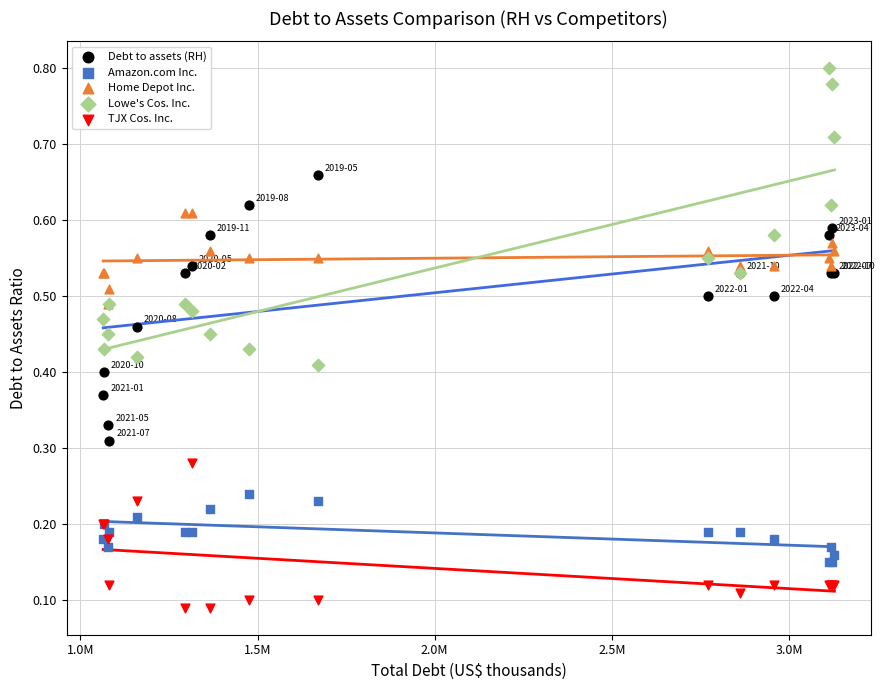

What are all the series names shown in the legend?

Debt to assets (RH), Amazon.com Inc., Home Depot Inc., Lowe's Cos. Inc., TJX Cos. Inc.